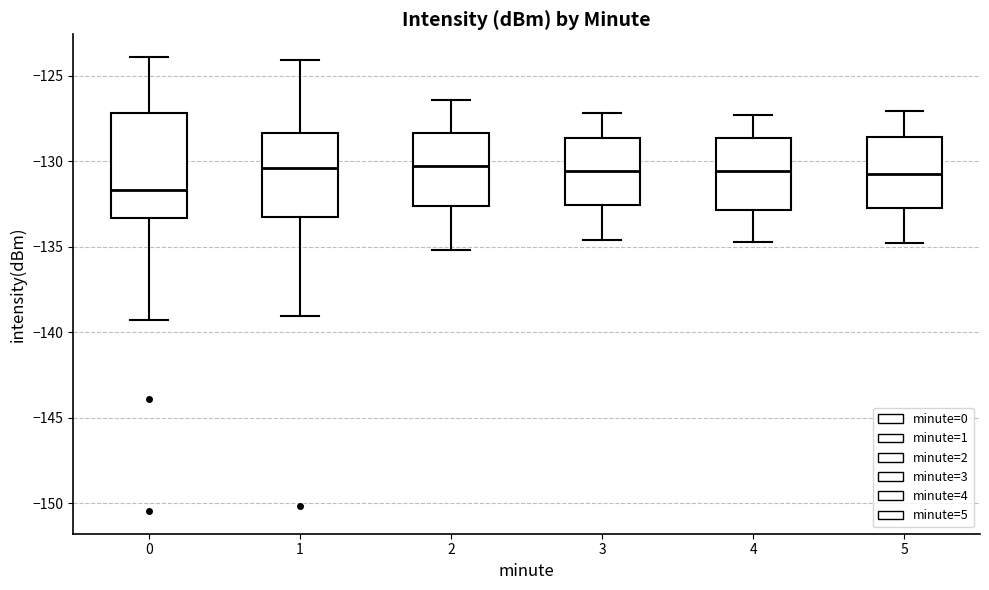

Which box is the tallest, from its lower edge to its upper edge?

0